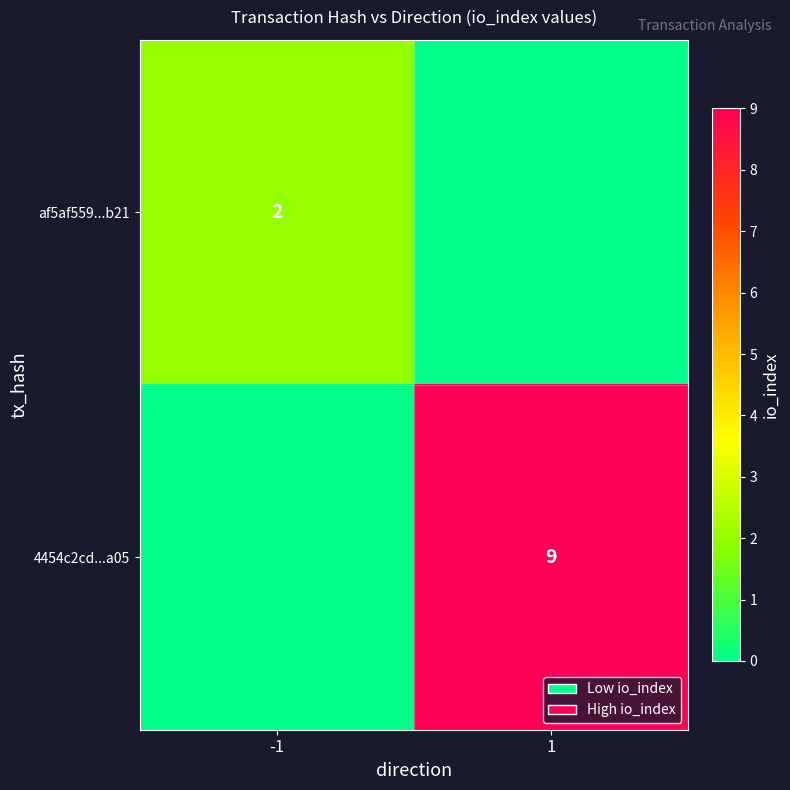

Is it true that af5af559...b21 equals 2 at -1?

True